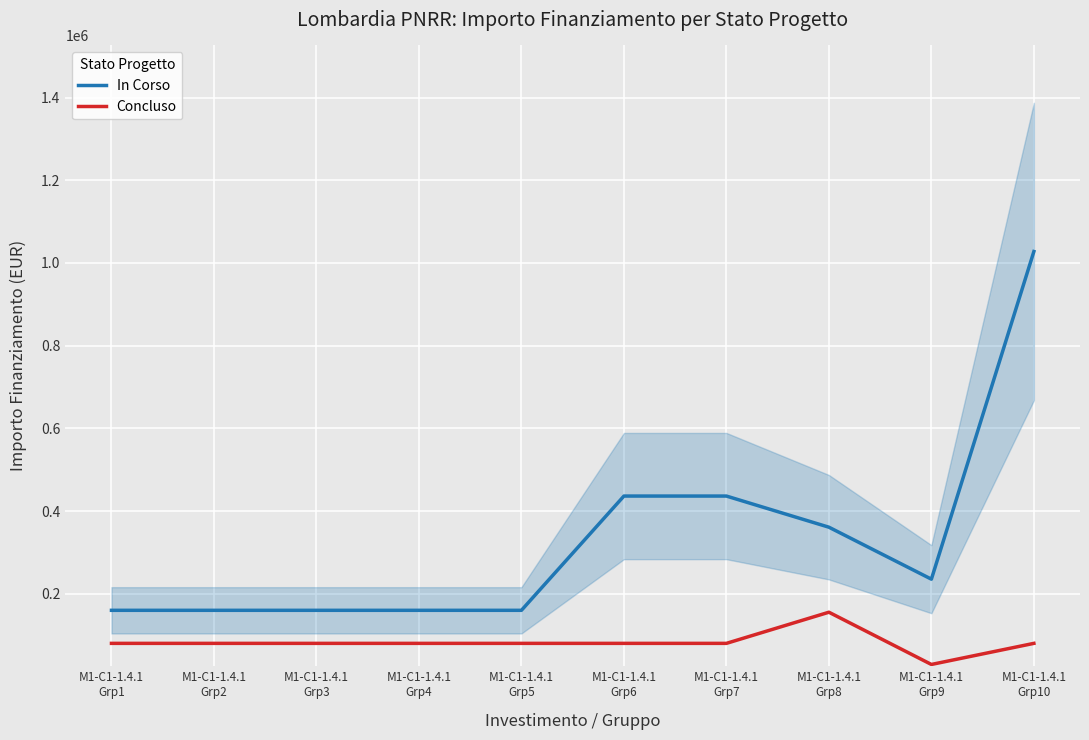

True or false: In Corso and Concluso intersect in this chart.

False